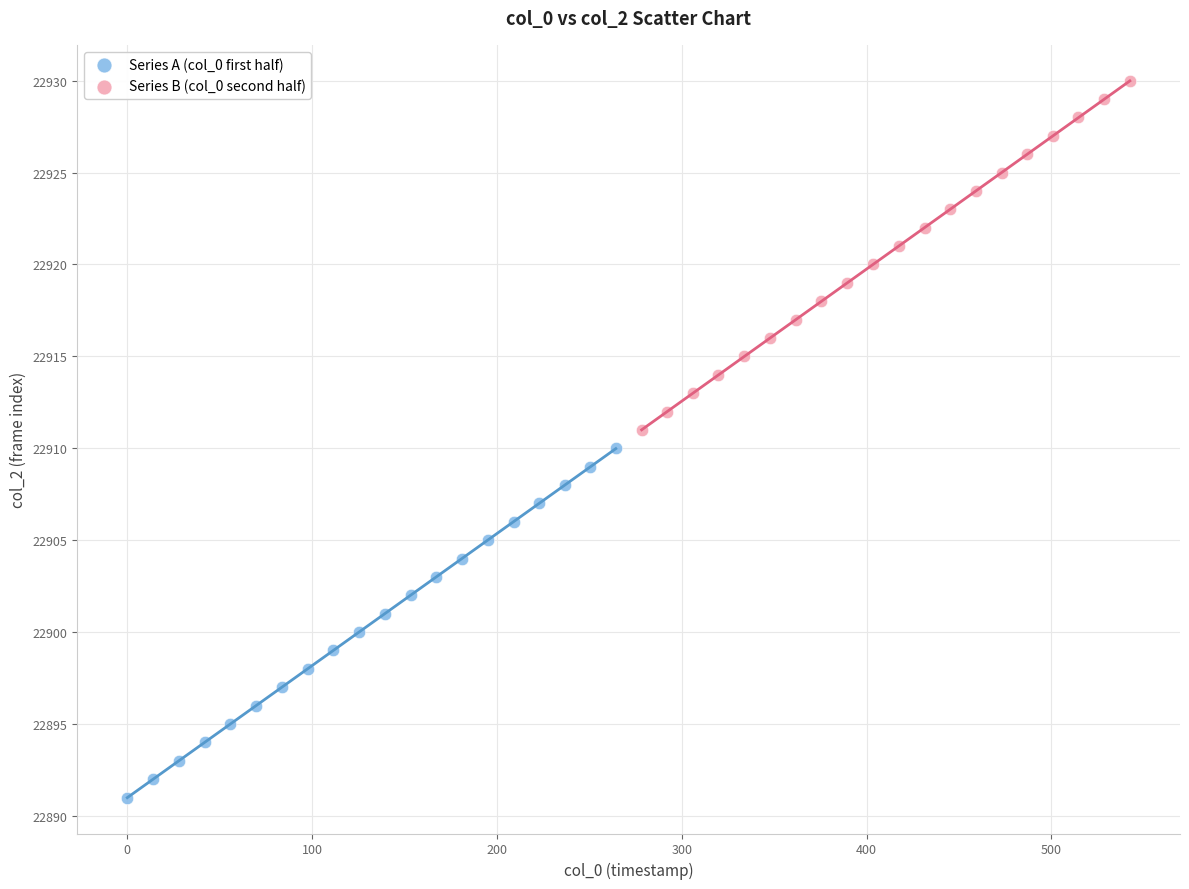

Which series reaches the minimum Y coordinate?

Series A (col_0 first half)